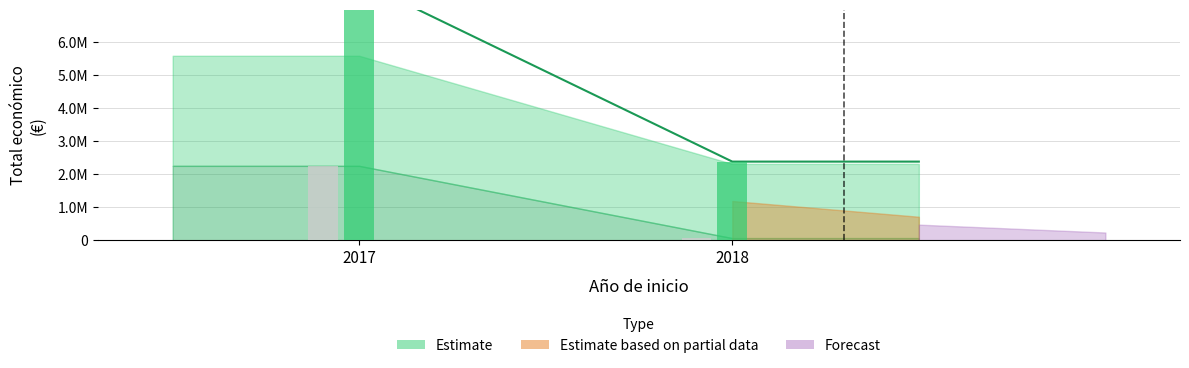

Reading left to right, what are all the values shown in this chart?

2250674	2310026	68775	5574402